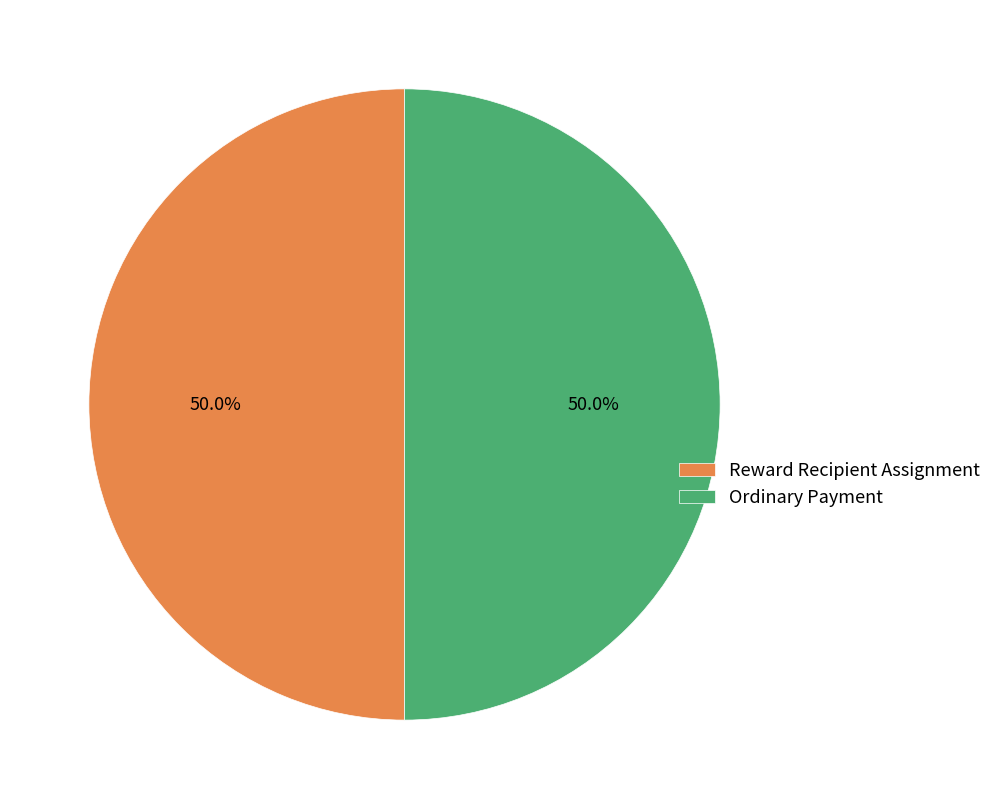

What is the ratio of the value at Ordinary Payment to the value at Reward Recipient Assignment?

1.0